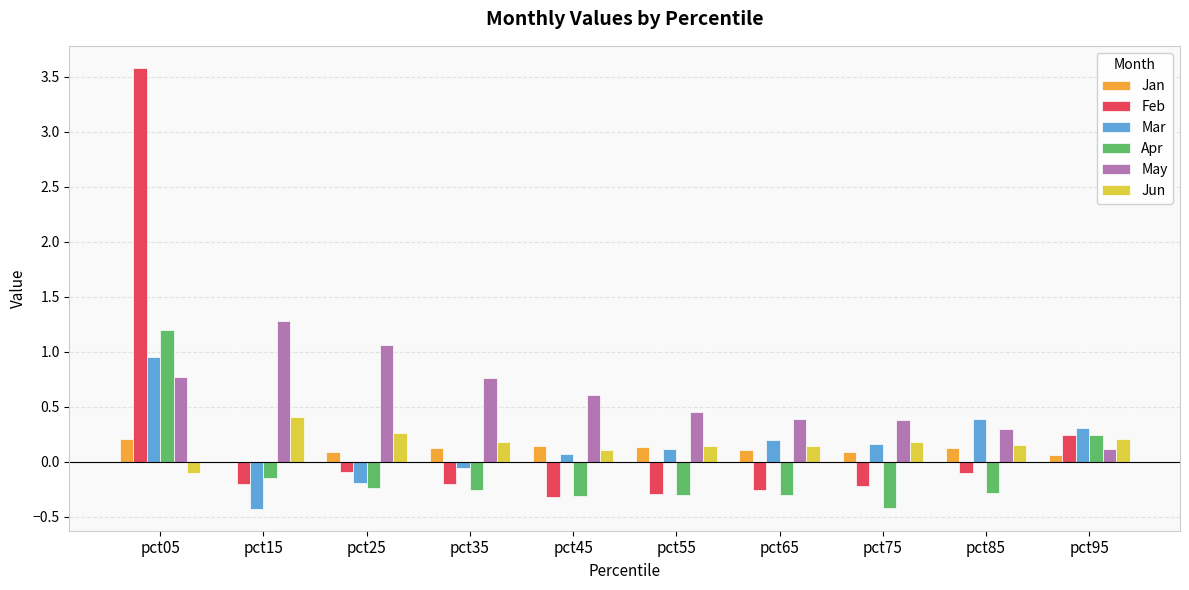

Is it true that Apr equals -0.5 at pct85?

False